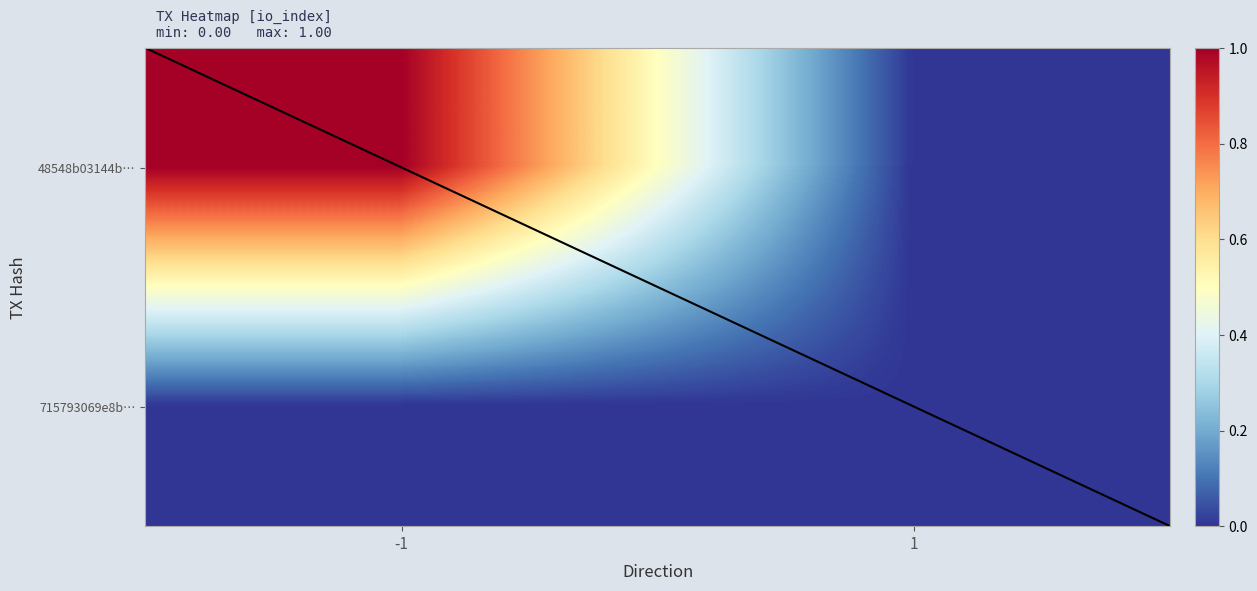

At which label is 48548b03144b5dab08737311aab58935a8be65d closest to 0?

1